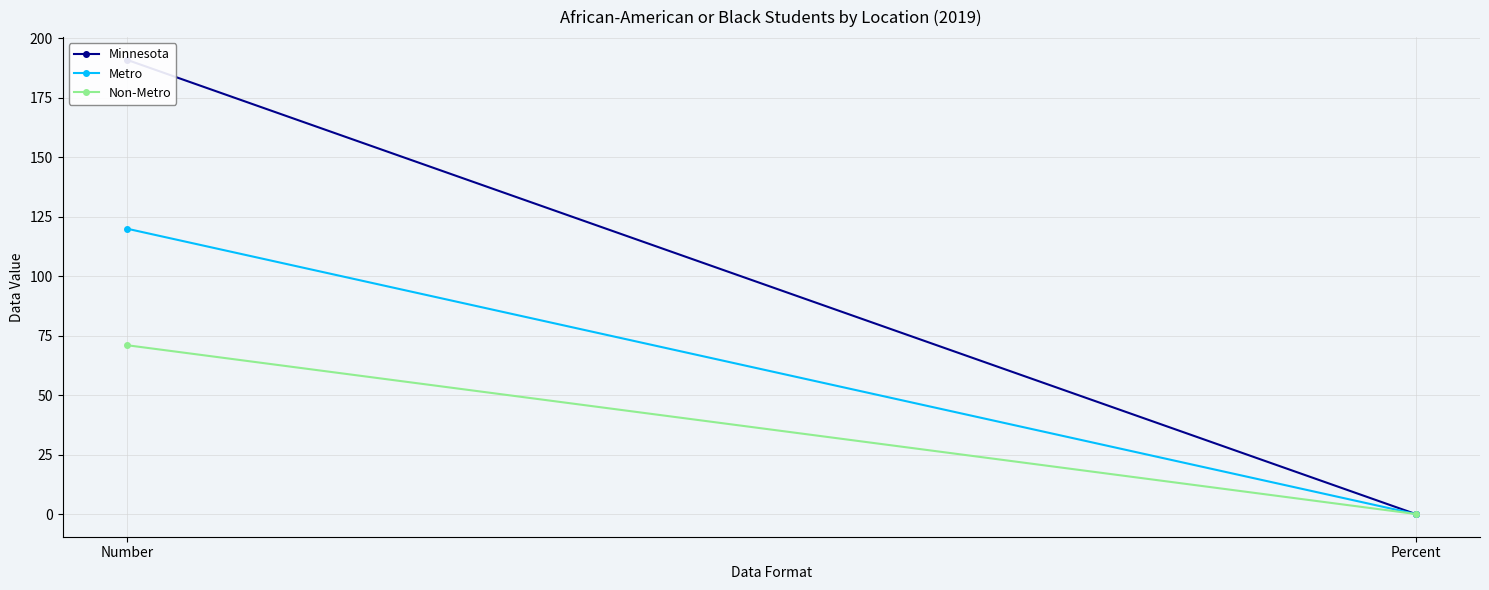

Reading left to right, list all the values displayed in this chart.

Minnesota: Number=191.0	Percent=0.0
Metro: Number=120.0	Percent=0.0
Non-Metro: Number=71.0	Percent=0.0